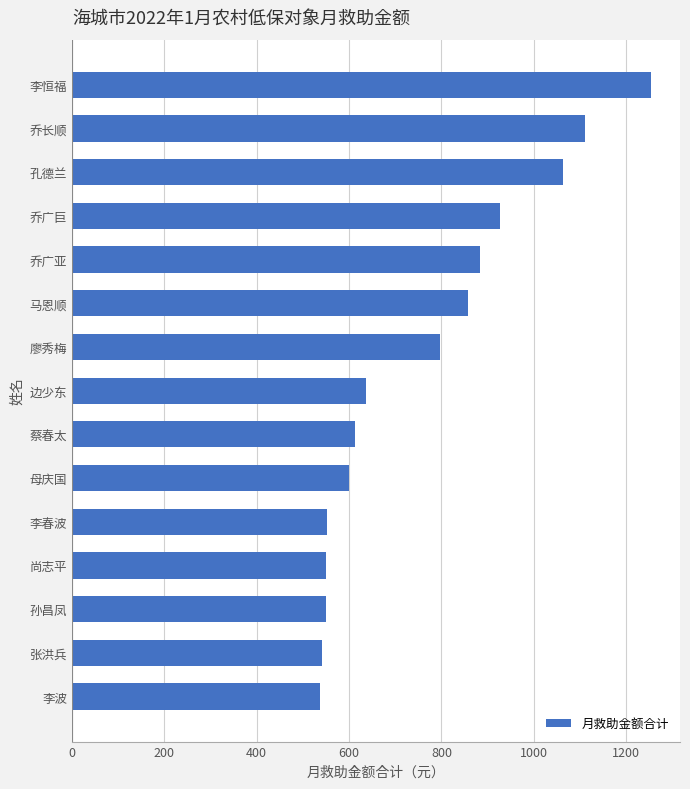

Where is the data nearest to the value 895?

乔广亚